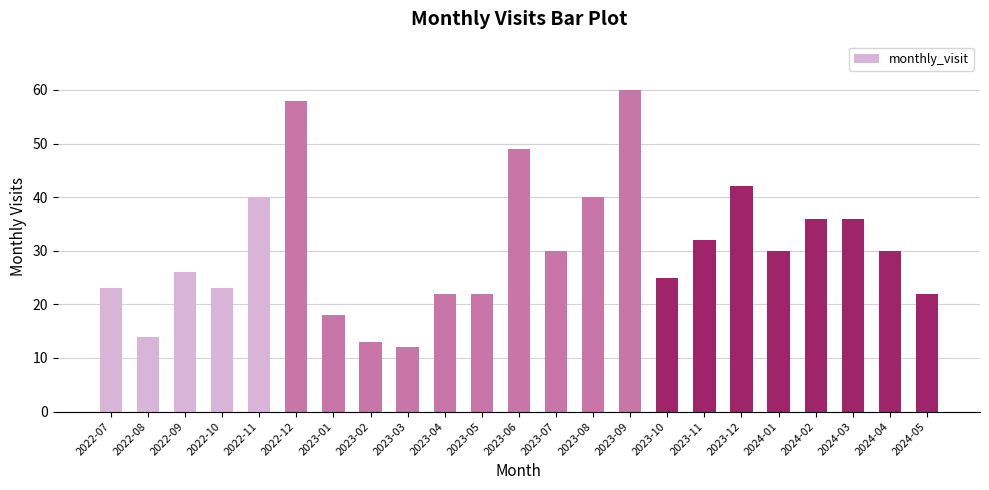

What is the label of the 17th bar from the right?

2023-01